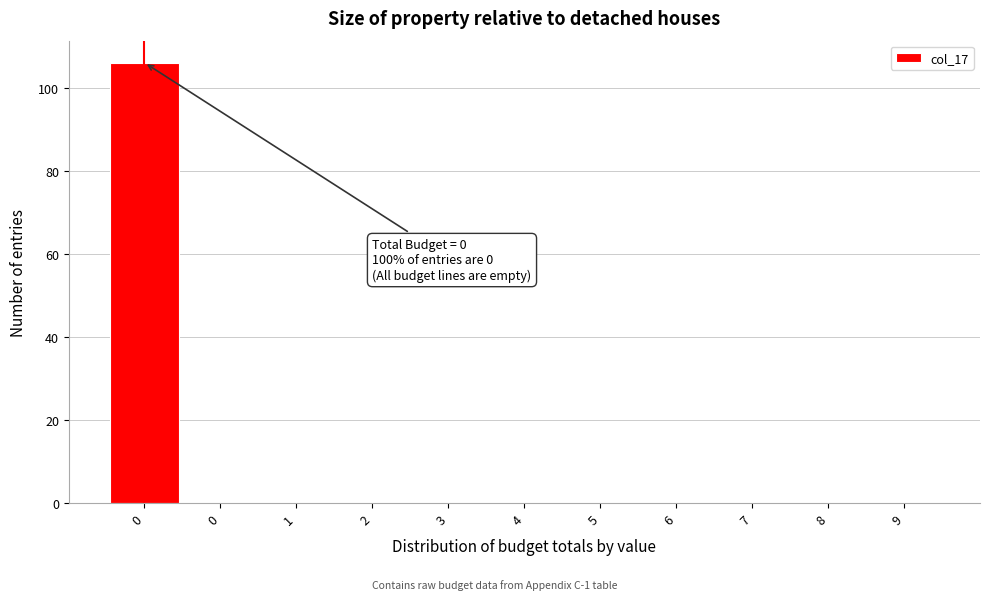

Count the number of categories in the chart.

11